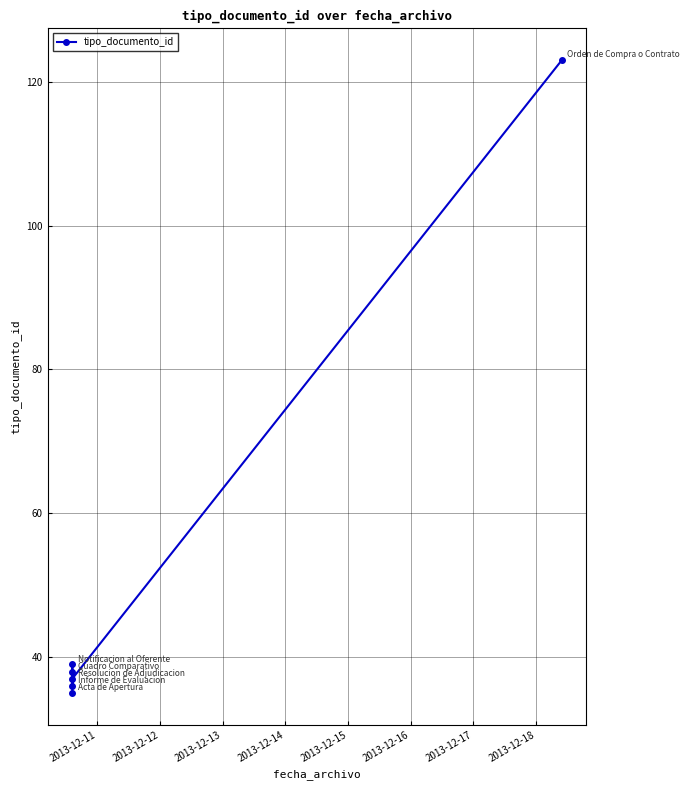

Is this an area chart (filled region under the line)?

No